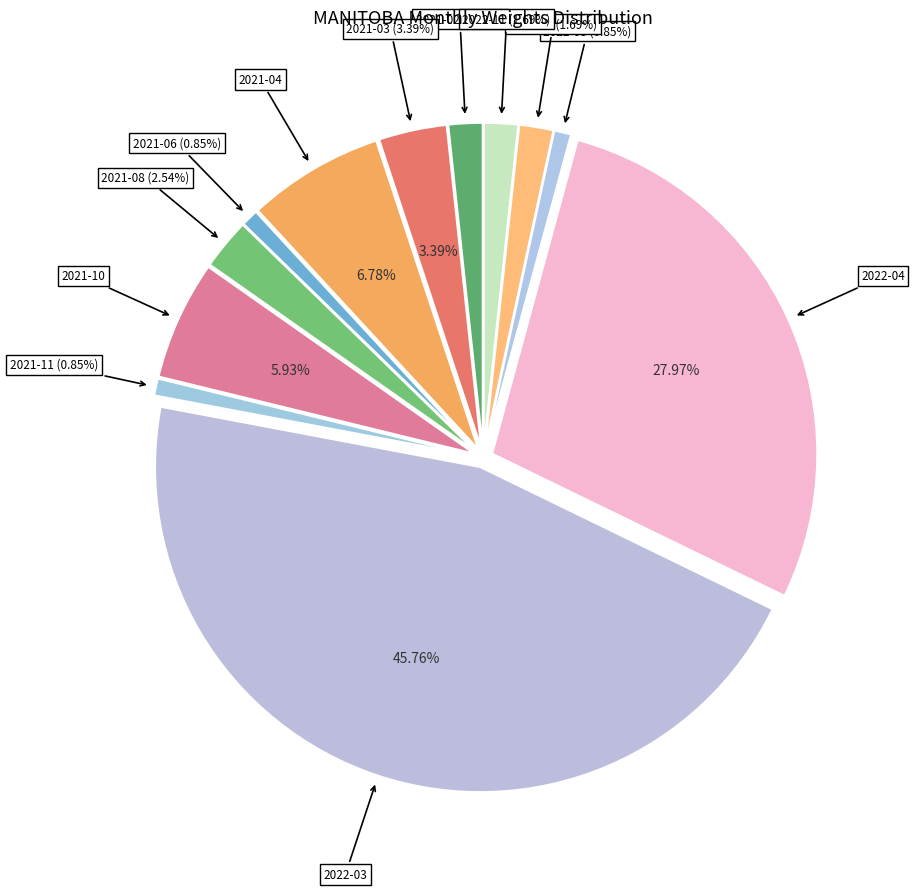

To the nearest percent, what percentage of the pie is 2022-04?

28%